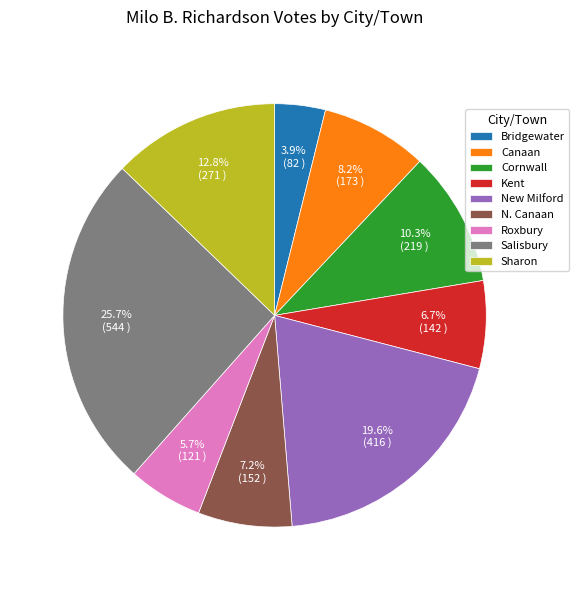

Approximately how many times larger is the value at N. Canaan compared to Kent?

1.1